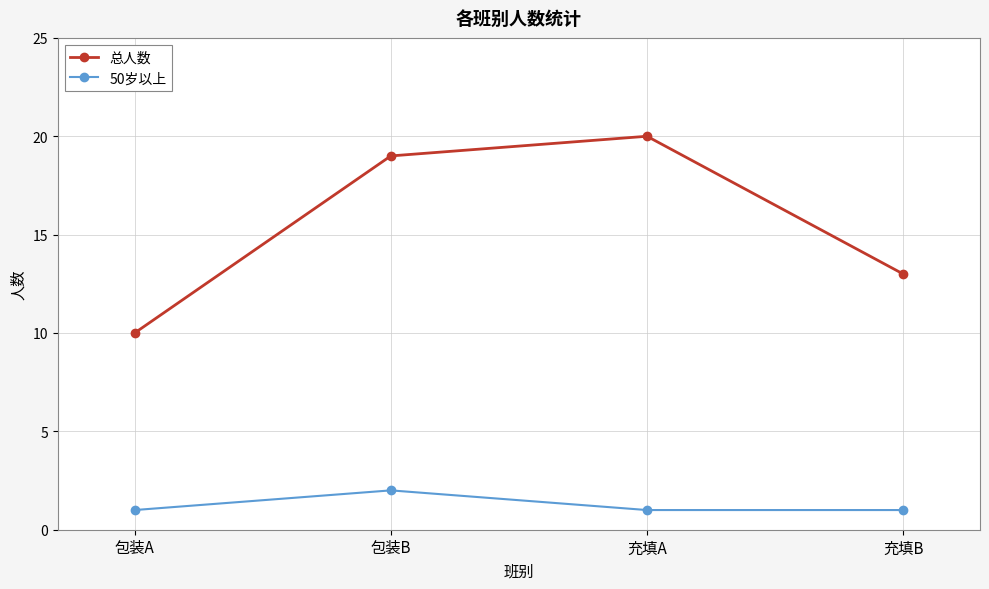

True or false: 总人数 and 50岁以上 intersect in this chart.

False